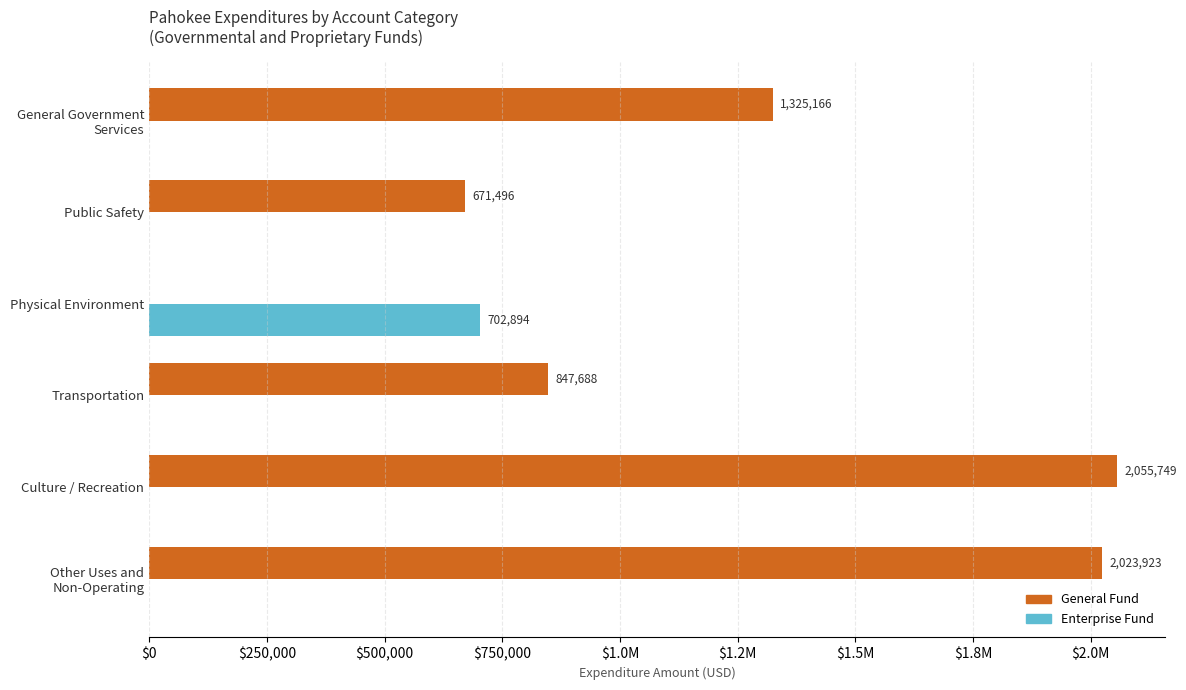

What are all the series names shown in the legend?

General Fund, Enterprise Fund